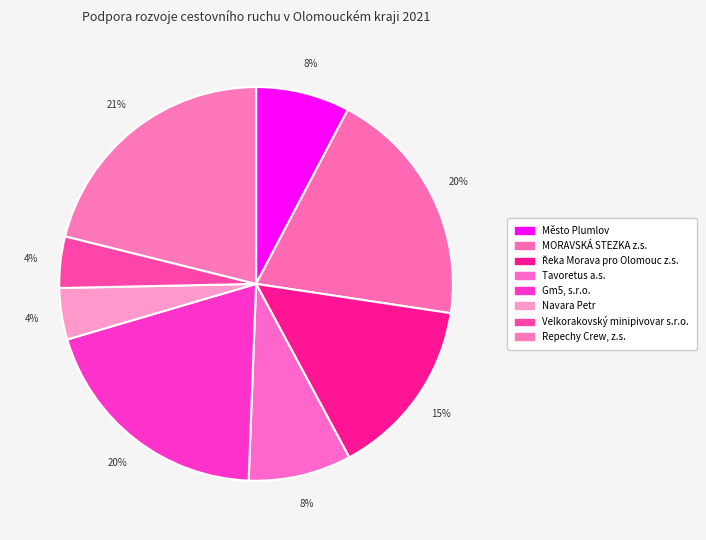

True or false: MORAVSKÁ STEZKA z.s. accounts for 33% of the total.

False